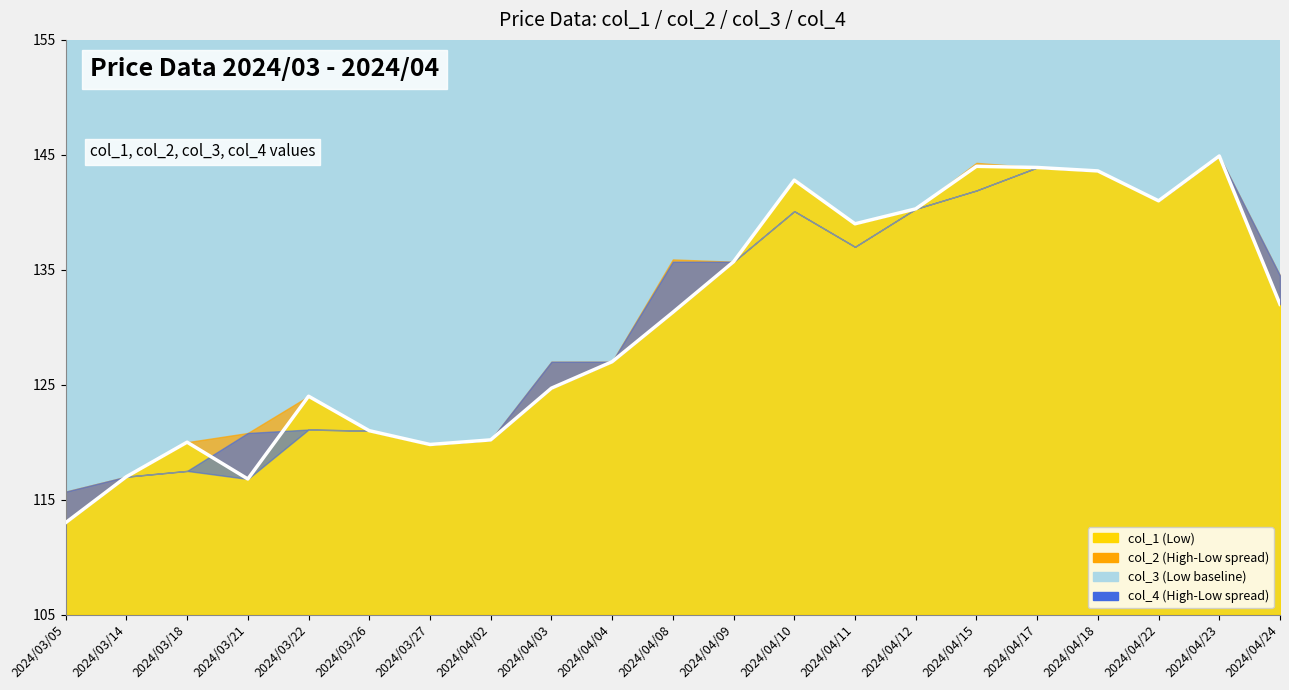

True or false: col_3 and col_1 cross at least once.

False